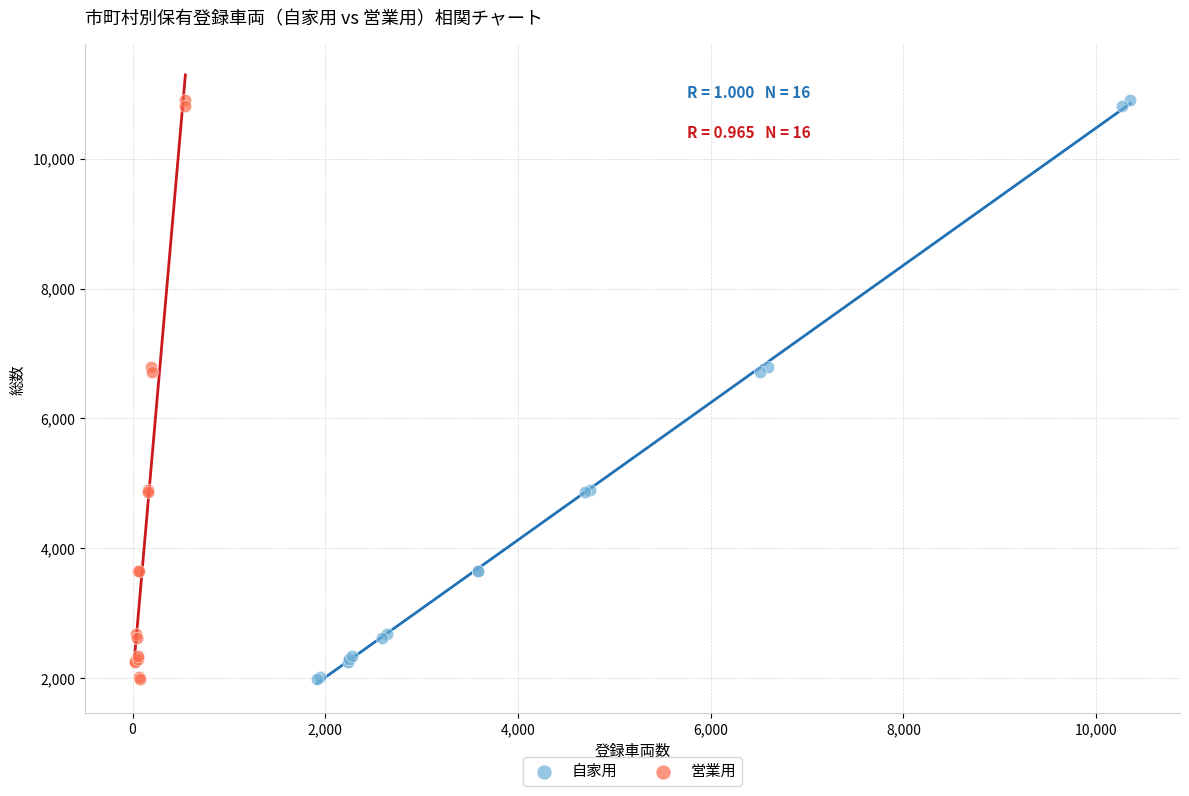

What are all the series names shown in the legend?

自家用, 営業用